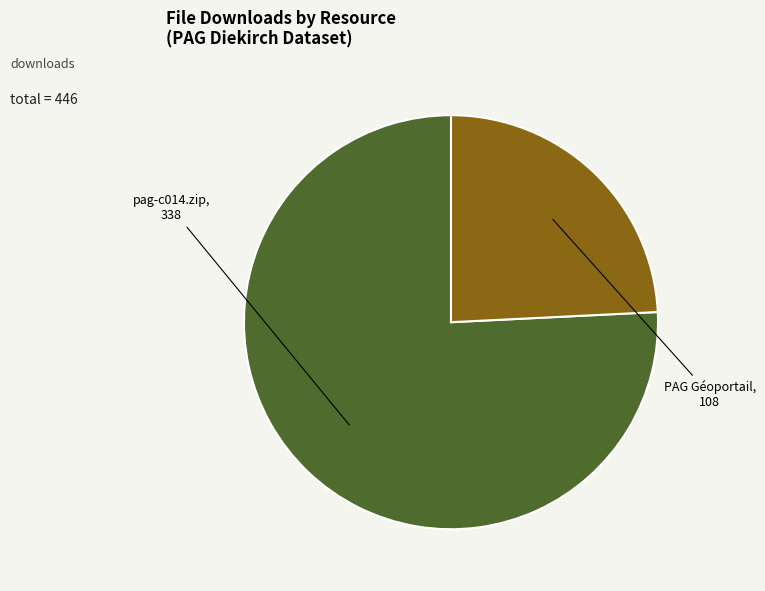

Rank the categories by value from highest to lowest.

pag-c014.zip, PAG Géoportail